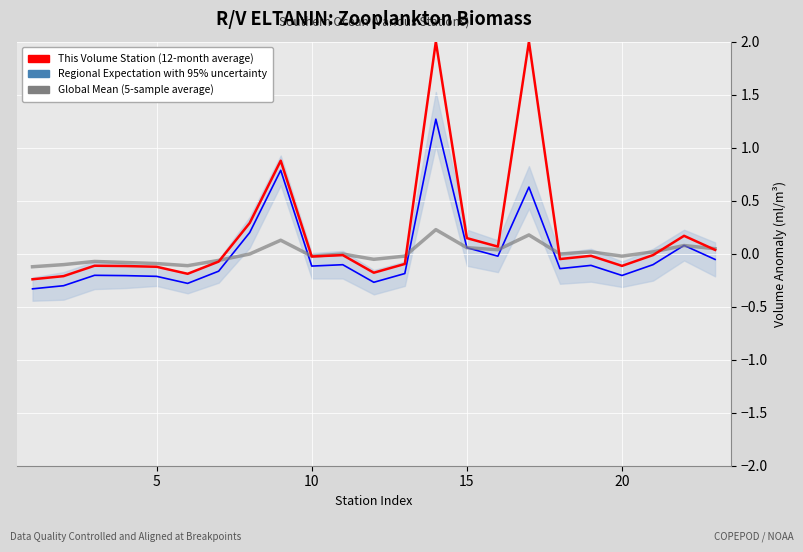

Reading right to left, what are all the values shown in this chart?

Regional Expectation with 95% uncertainty: -0.1	0.1	-0.1	-0.2	-0.1	-0.1	0.6	-0.0	0.1	1.3	-0.2	-0.3	-0.1	-0.1	0.8	0.2	-0.2	-0.3	-0.2	-0.2	-0.2	-0.3	-0.3
Global Land (5-year average): 0.0	0.1	0.0	-0.0	0.0	-0.0	0.2	0.0	0.1	0.2	-0.0	-0.1	-0.0	-0.0	0.1	-0.0	-0.1	-0.1	-0.1	-0.1	-0.1	-0.1	-0.1
This Temperature Station (12-month average): 0.0	0.2	-0.0	-0.1	-0.0	-0.1	2.0	0.1	0.1	2.0	-0.1	-0.2	-0.0	-0.0	0.9	0.3	-0.1	-0.2	-0.1	-0.1	-0.1	-0.2	-0.2